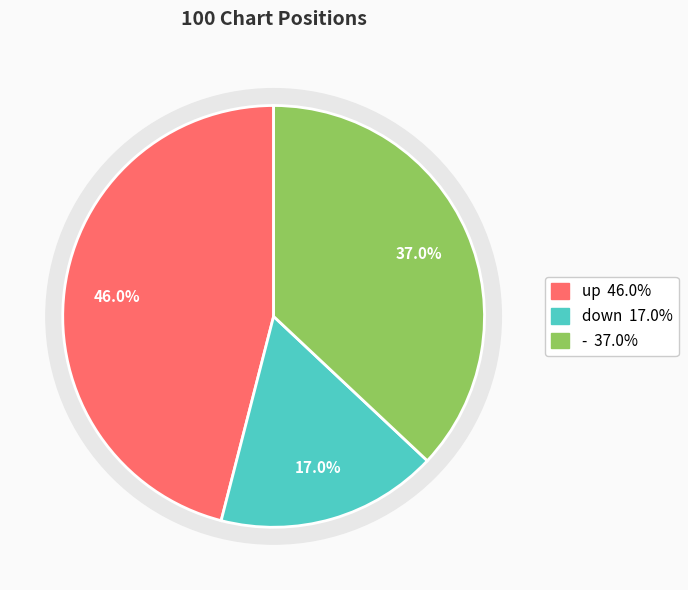

What percentage do down and up together represent?

63.0%